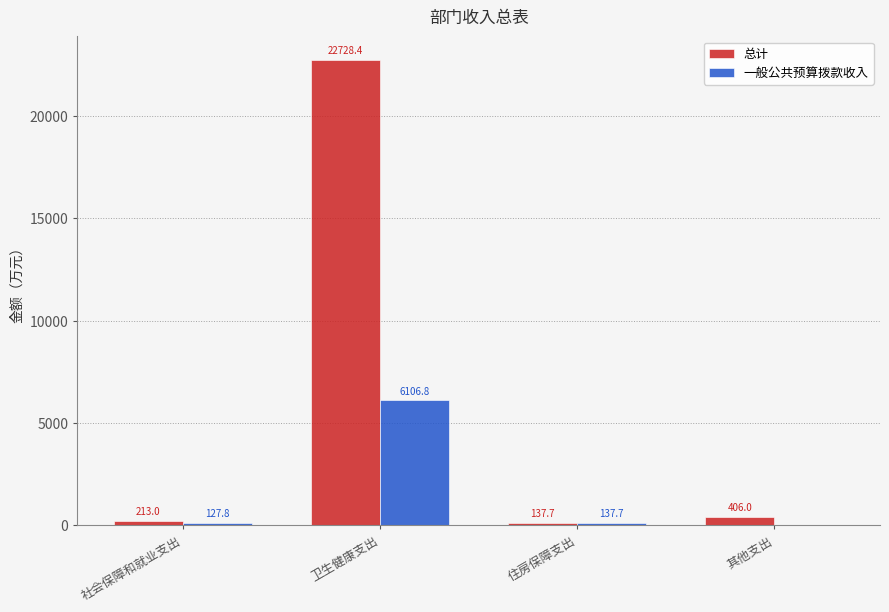

What are all the series names shown in the legend?

总计, 一般公共预算拨款收入